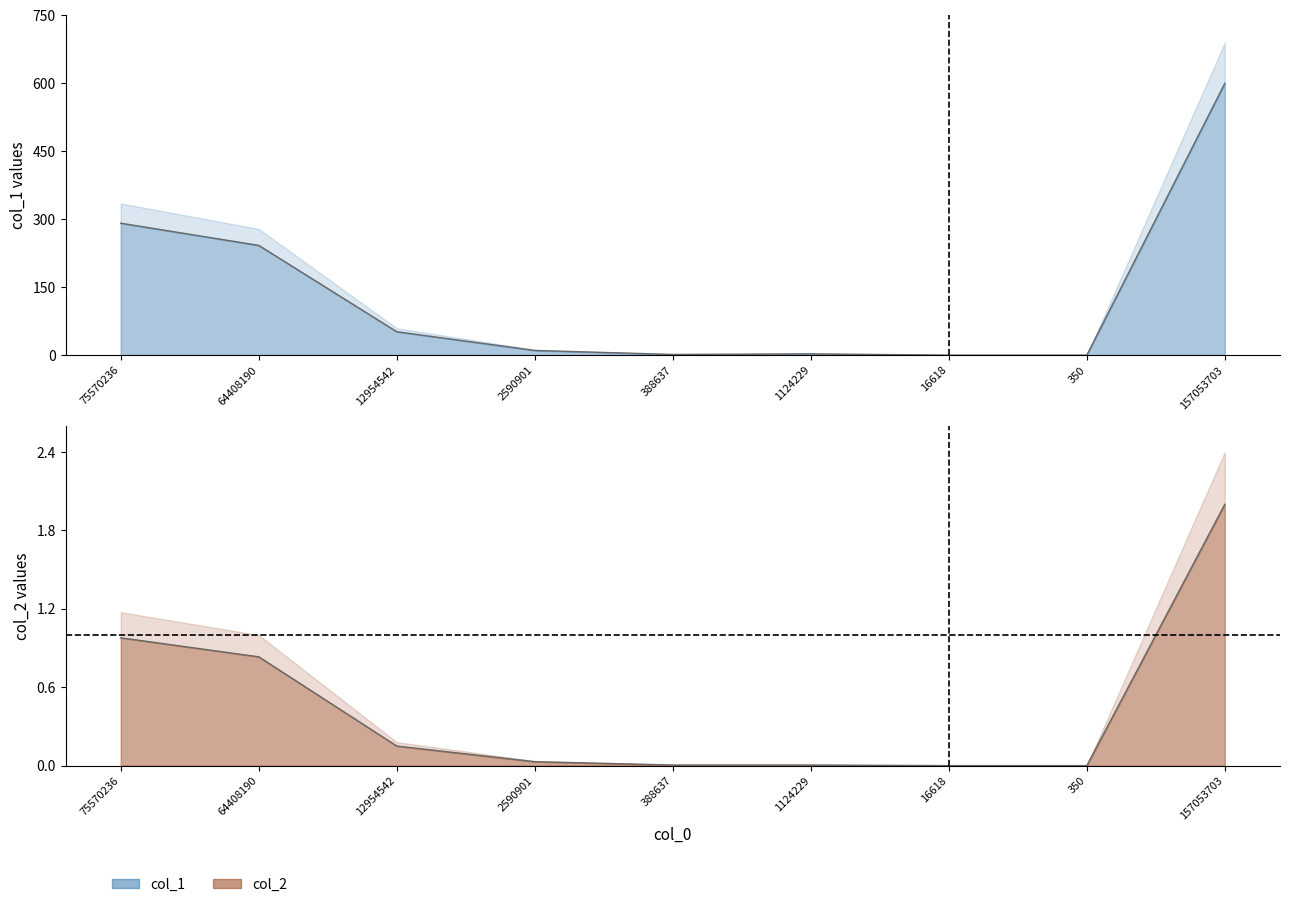

List the labels in order of col_2 value, smallest first.

350, 16618, 1124229, 388637, 2590901, 12954542, 64408190, 75570236, 157053703